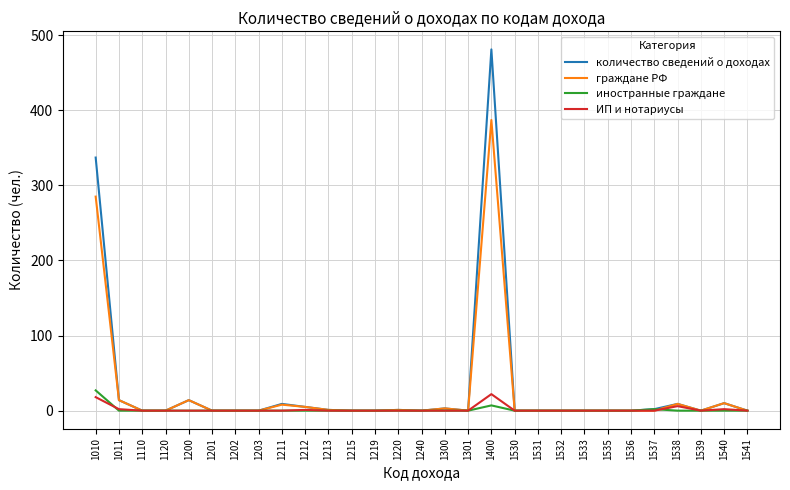

True or false: иностранные граждане has a value of 0 at 1538.

True